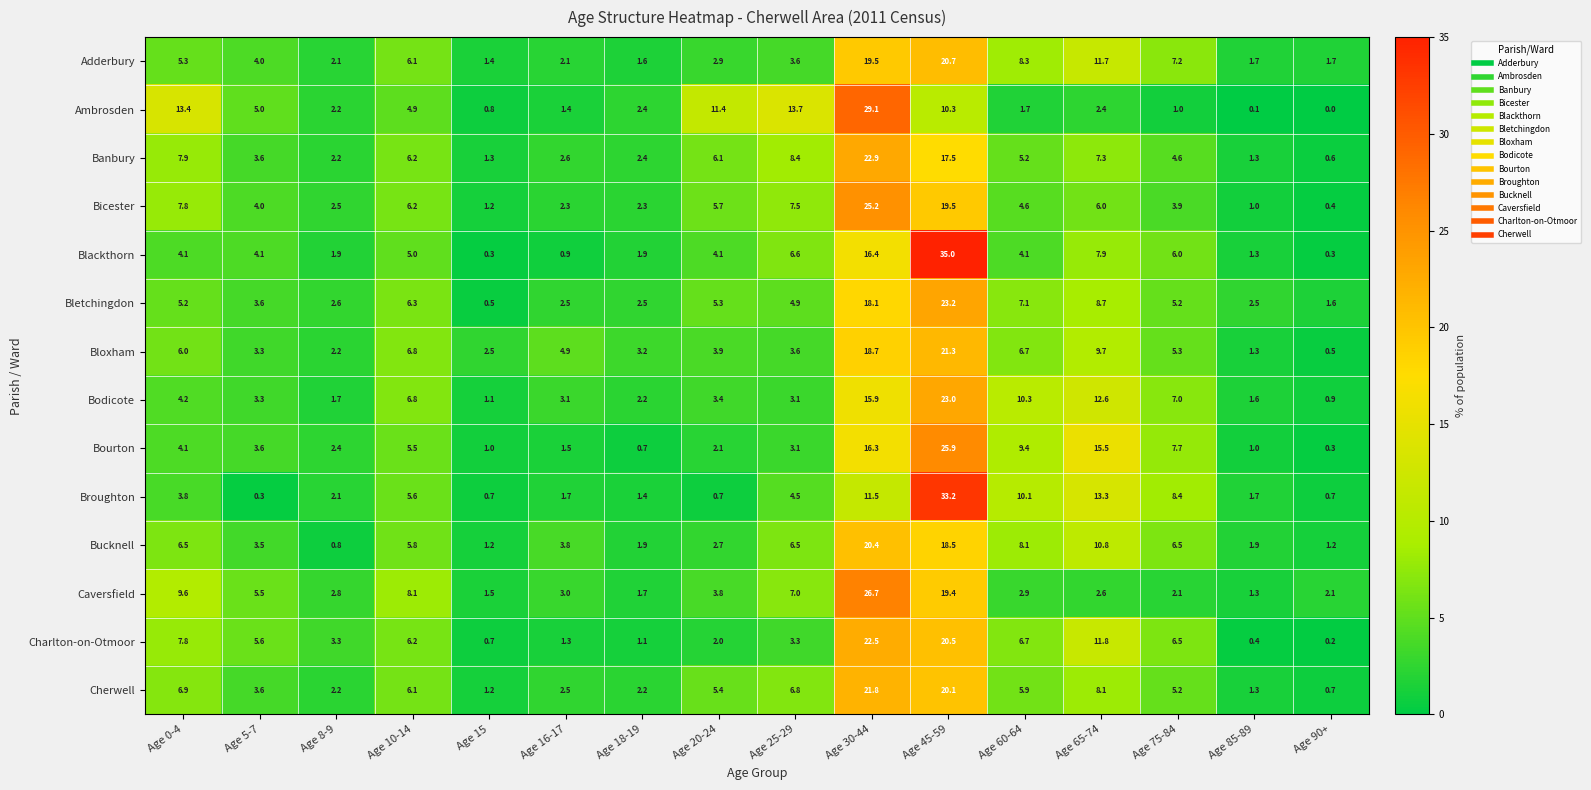

What is the greatest value displayed?

35.0